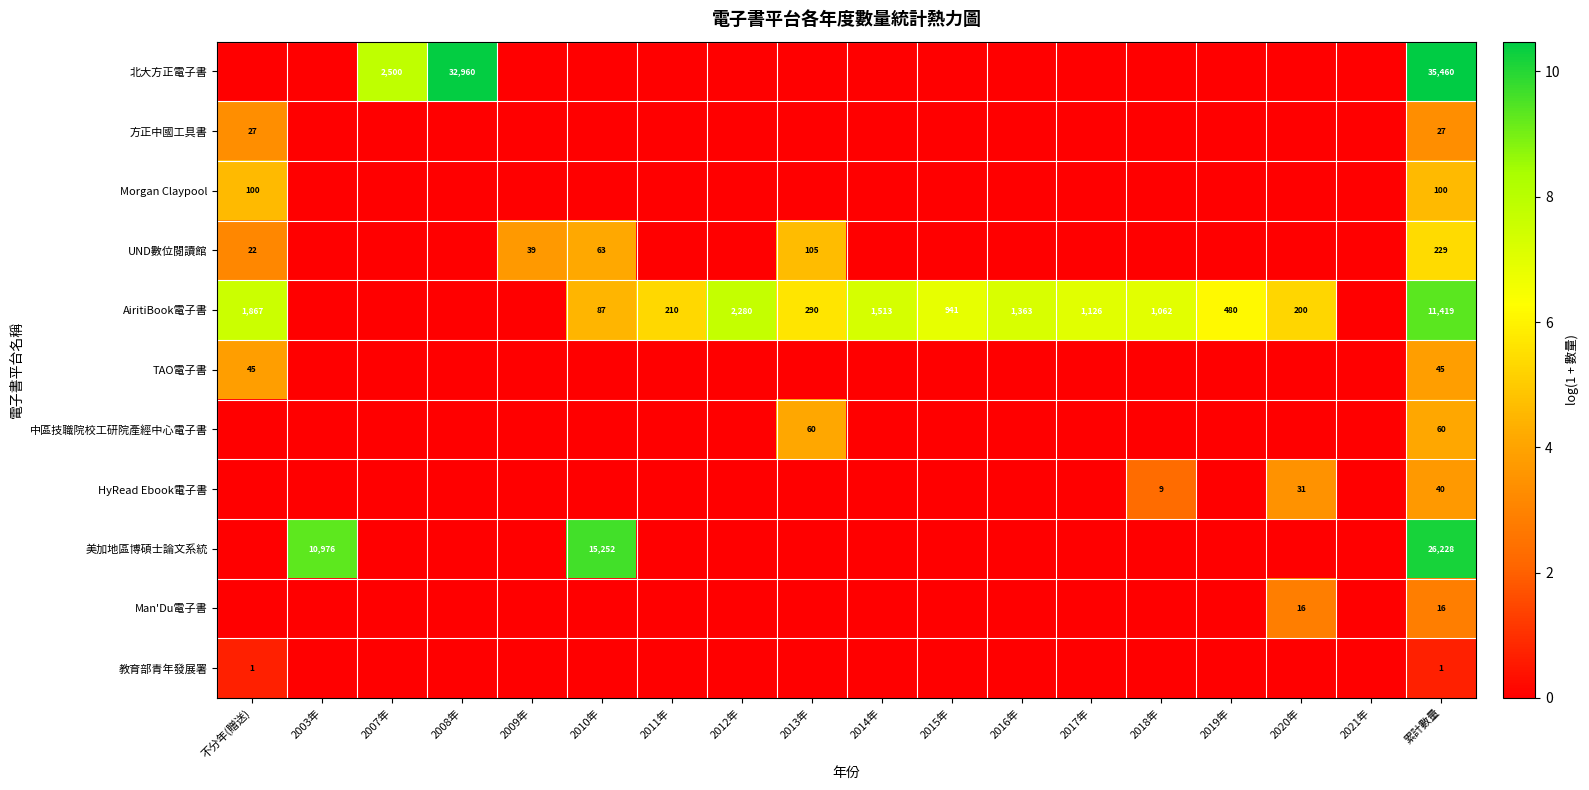

What is the sum of the AiritiBook電子書 values at 不分年(贈送) and 2014年?

3380